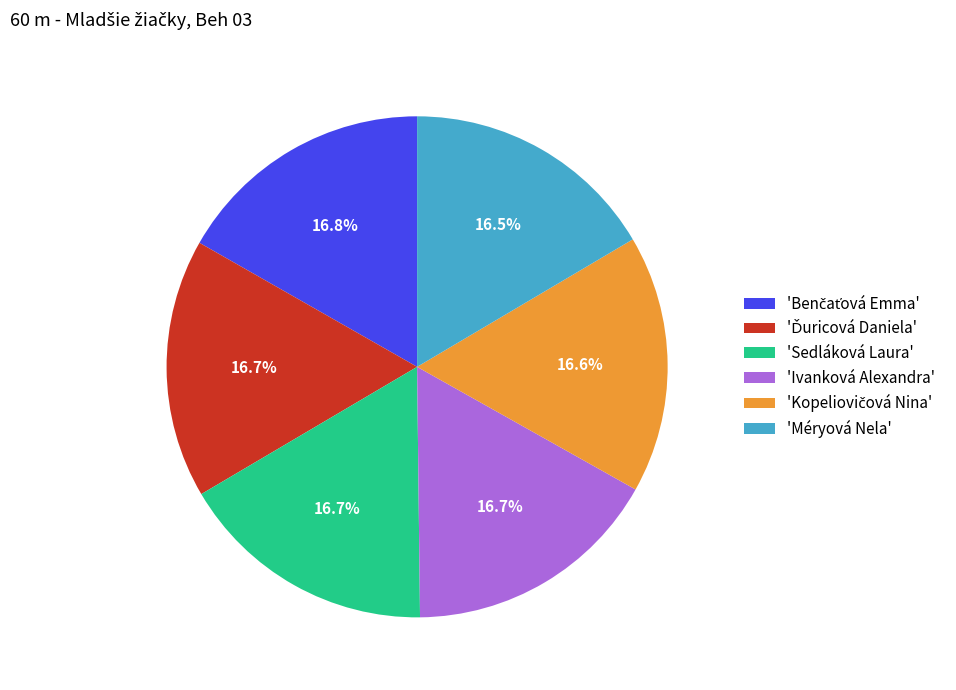

Does any single category account for the majority?

No